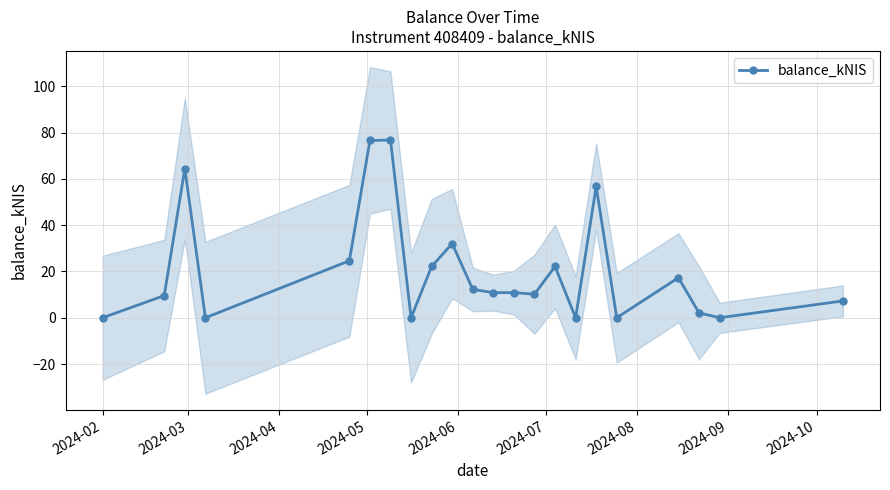

What is the value of the balance_kNIS point at the 10th from the left?

32.0